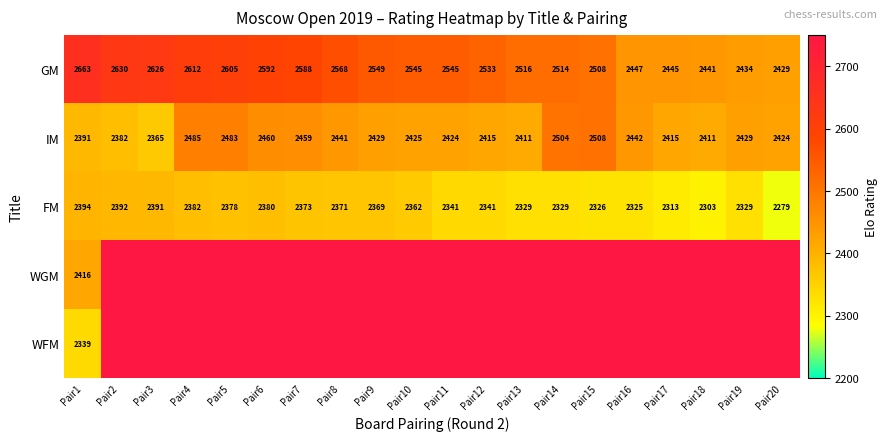

At how many categories does at least one series exceed 2308?

20